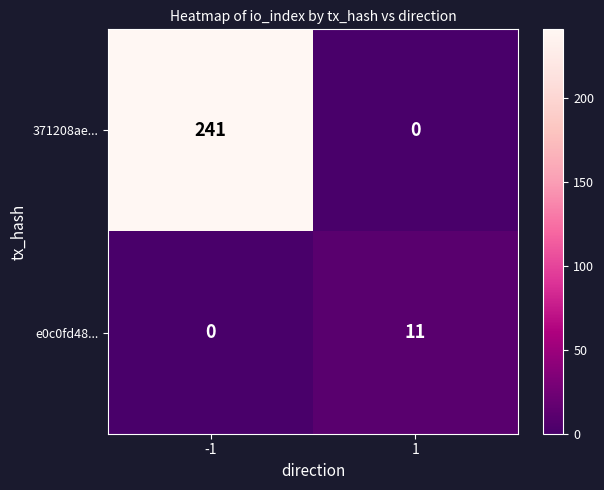

Between -1 and 1, which series saw the biggest shift?

371208ae...